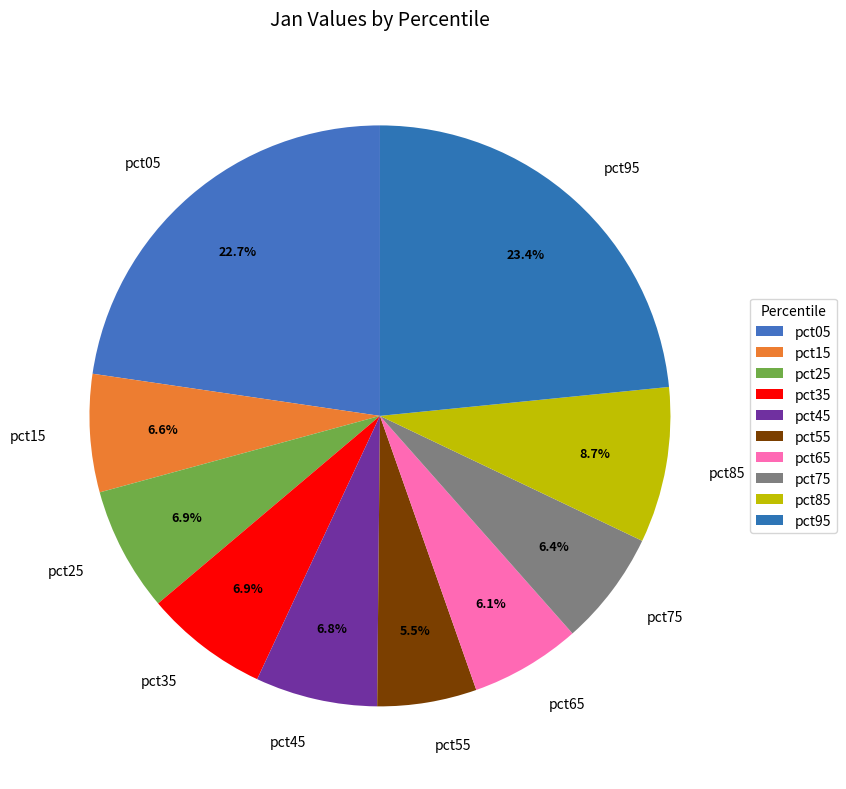

What percentage do pct35 and pct45 together represent?

13.7%